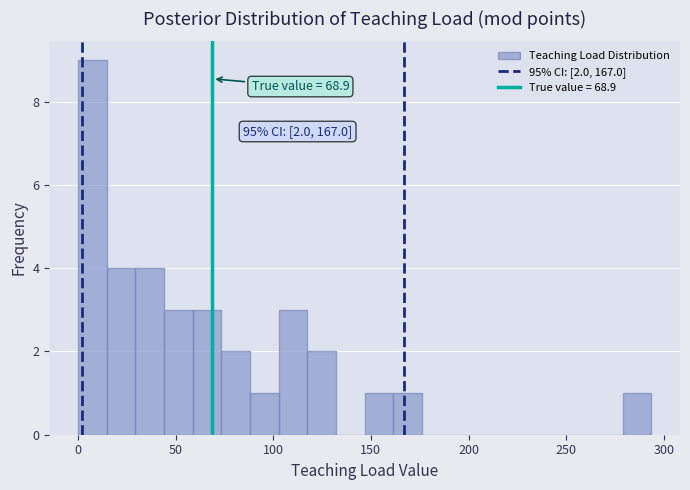

Read against the x-axis, roughly where is the centre of the tallest bar?

5